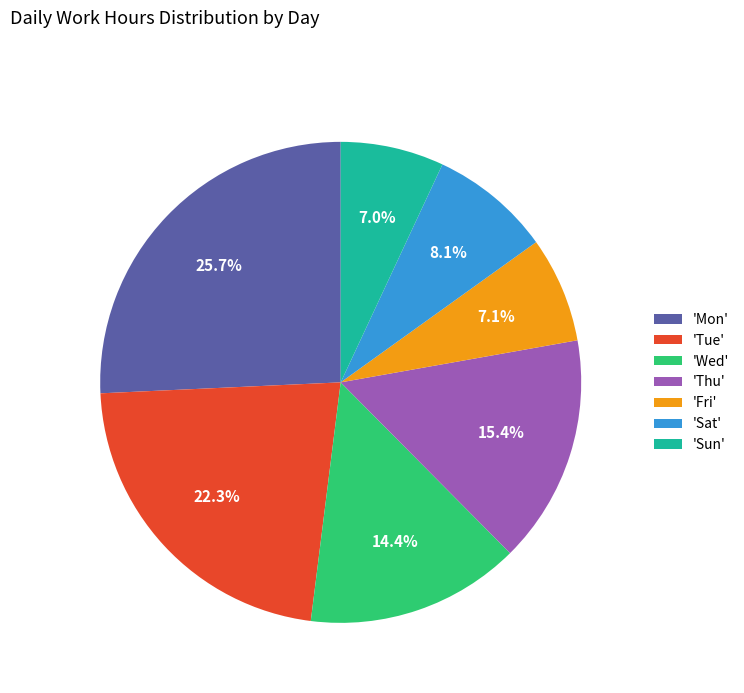

Is 'Fri' the majority of the pie?

No